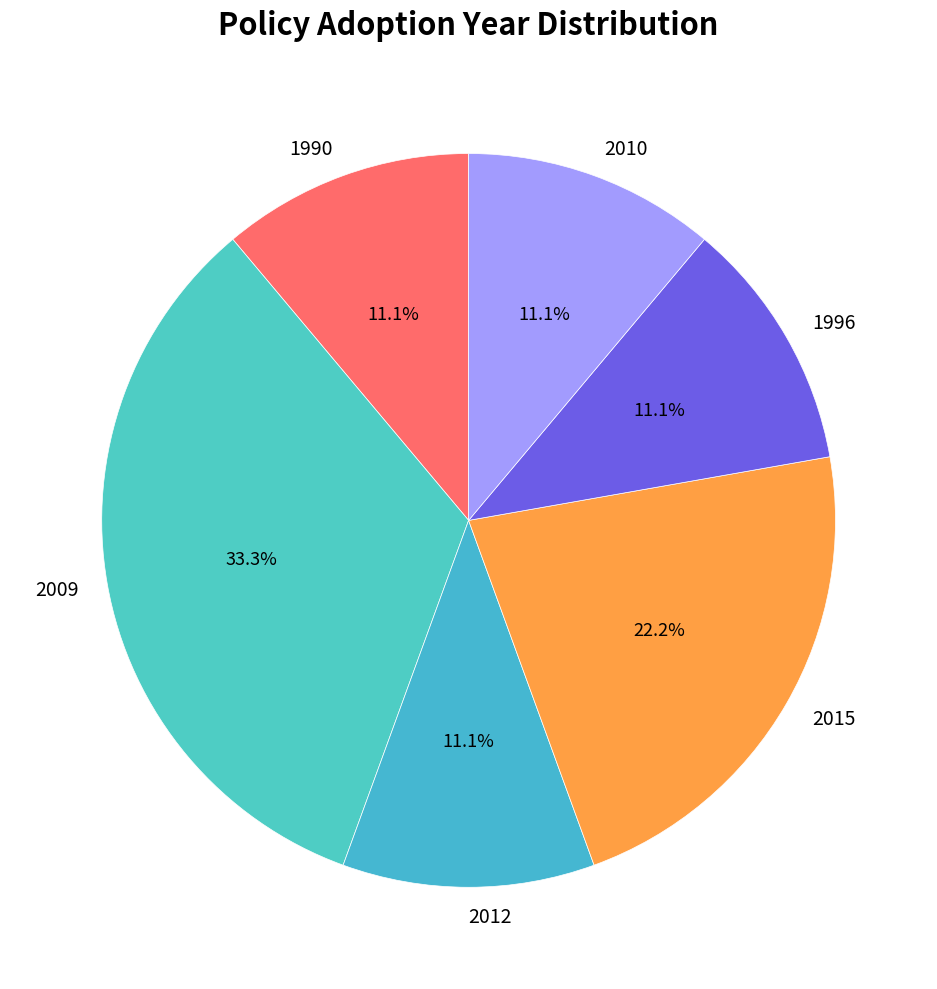

What portion of the pie excludes 1996?

88.9%